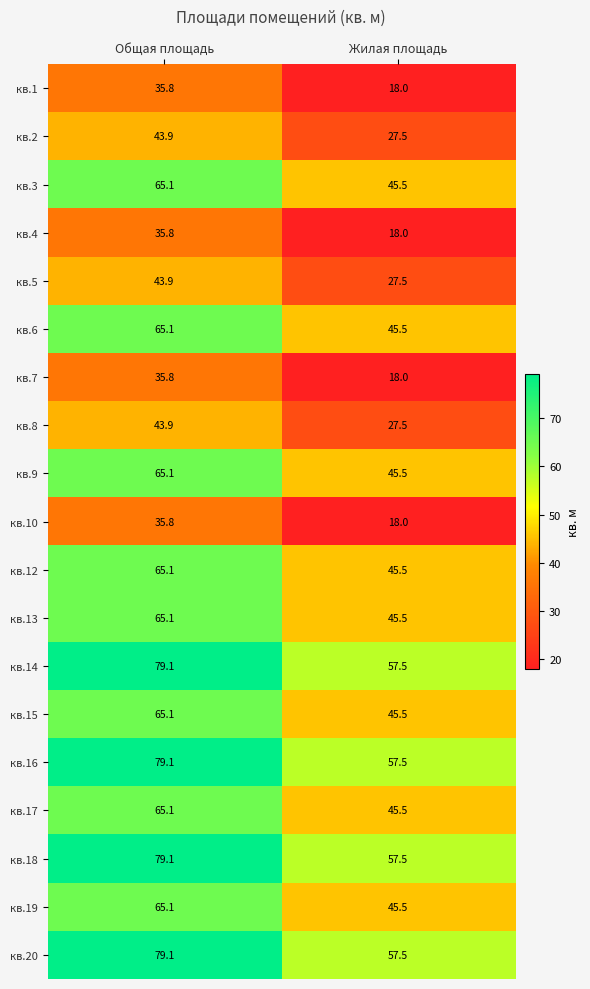

What is the spread (max minus min) of values at Жилая площадь?

39.5